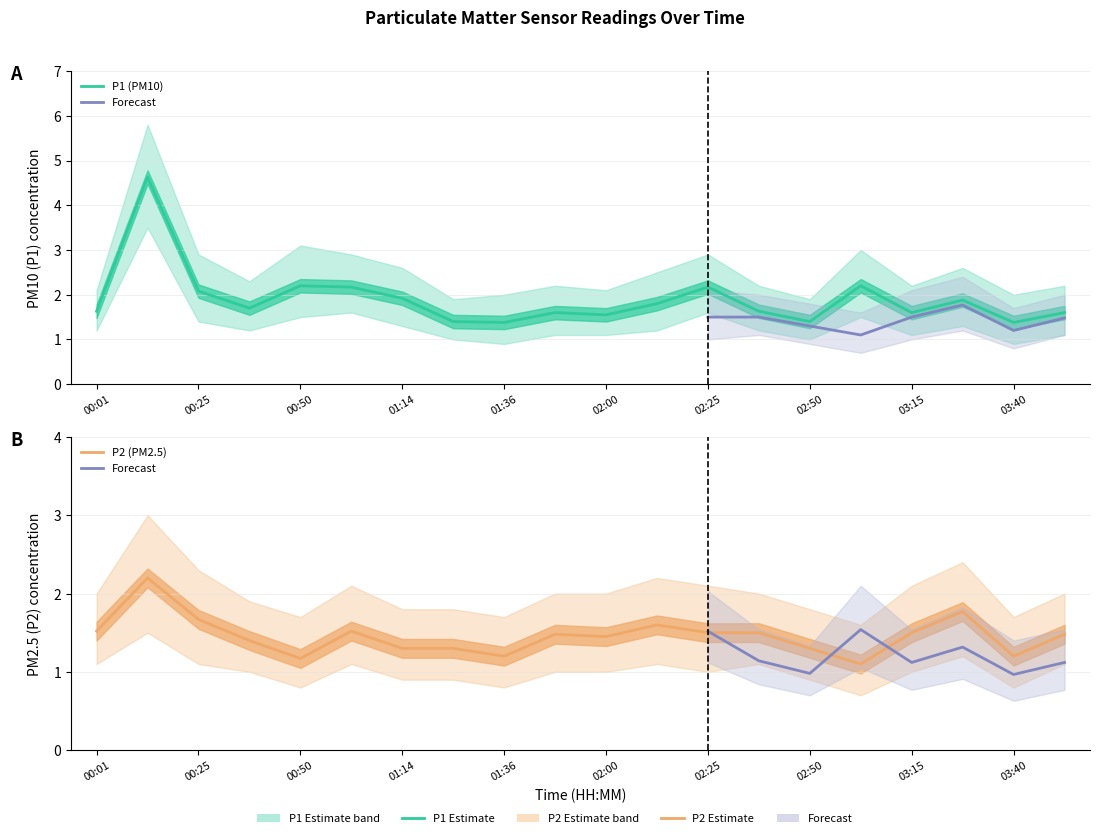

What is the difference between the second highest and minimum values in the P2 series?

0.7